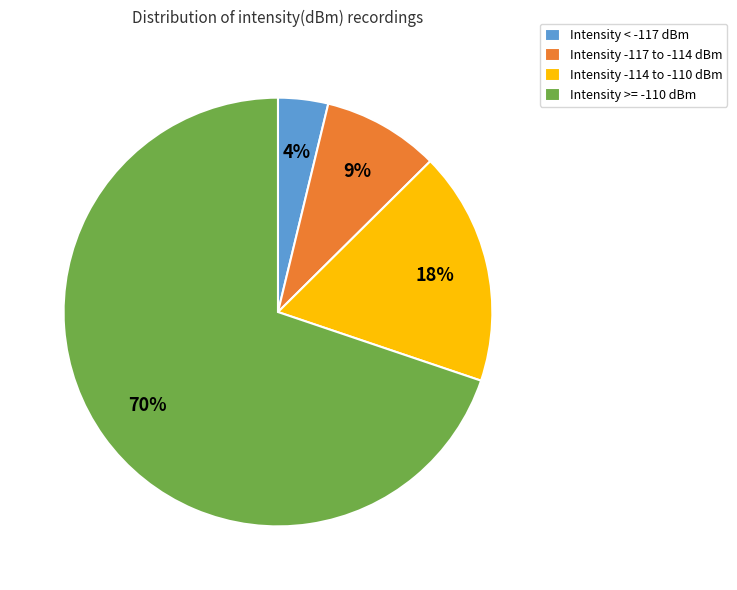

Count the number of slices in the pie.

4